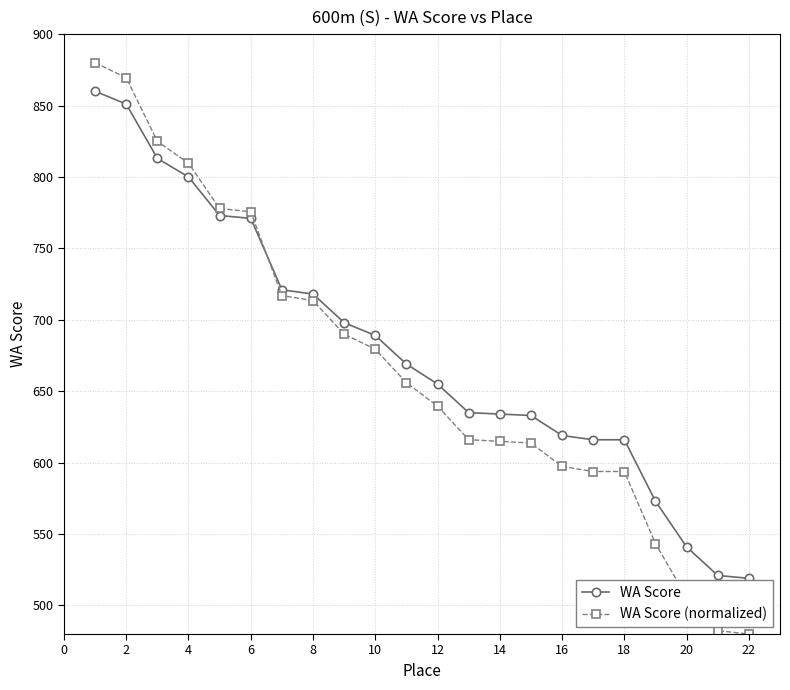

What is the greatest value displayed?

880.0